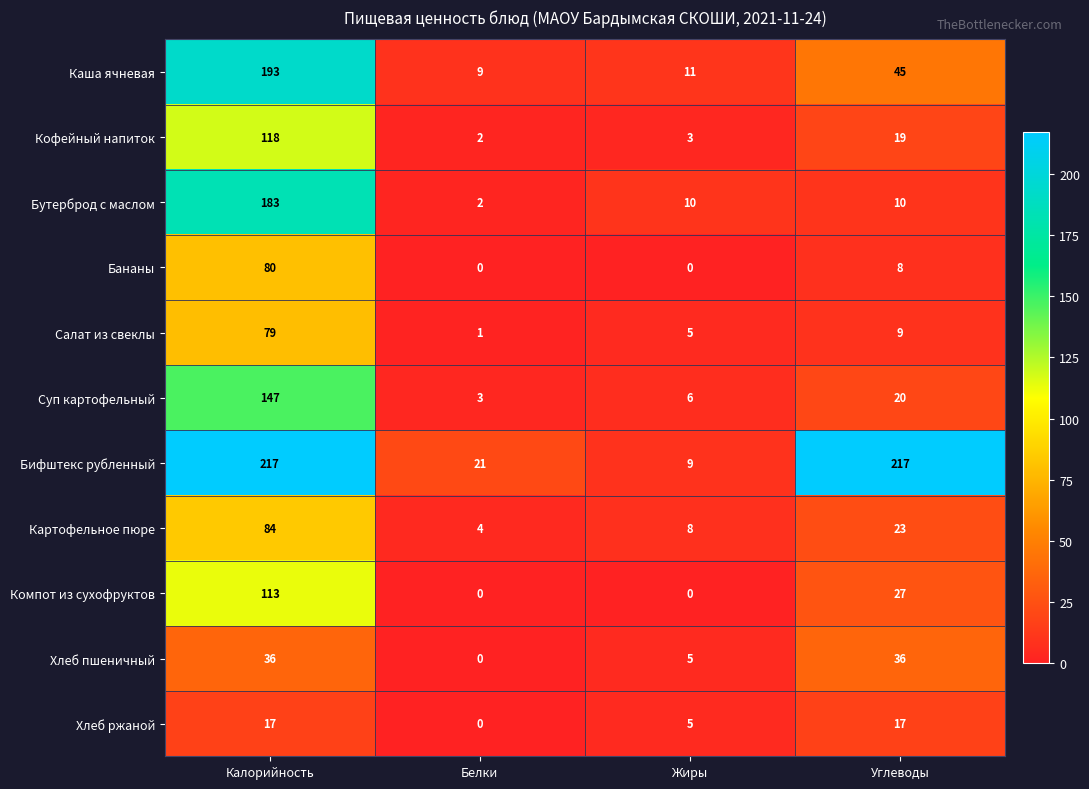

Which series has the largest range (max minus min)?

Бифштекс рубленный